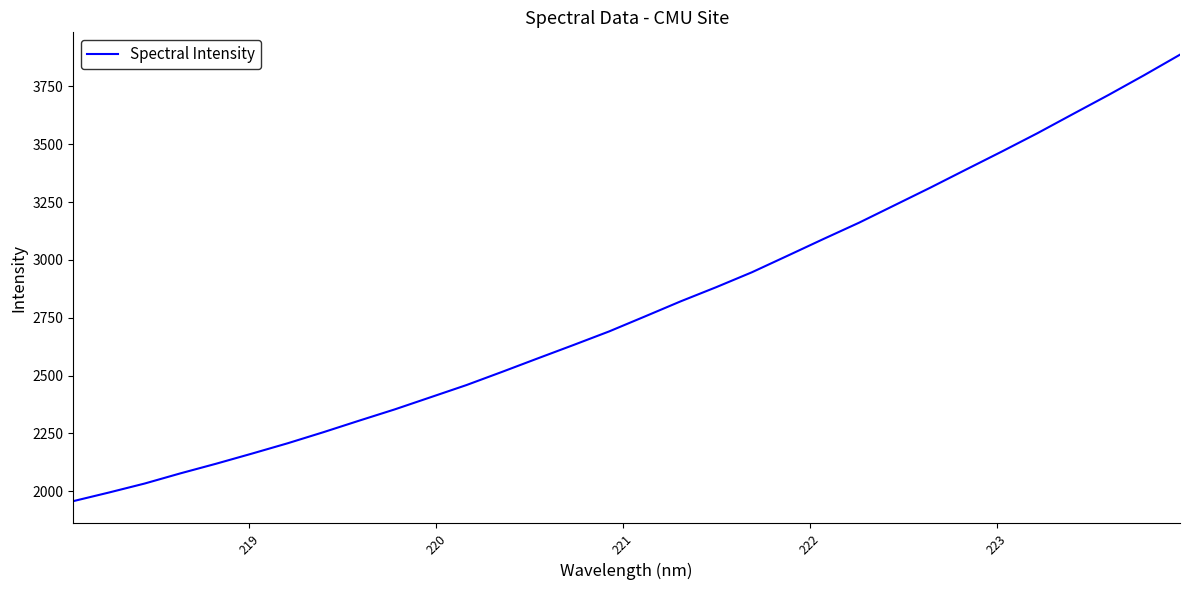

What is the maximum value shown in the chart?

3886.9